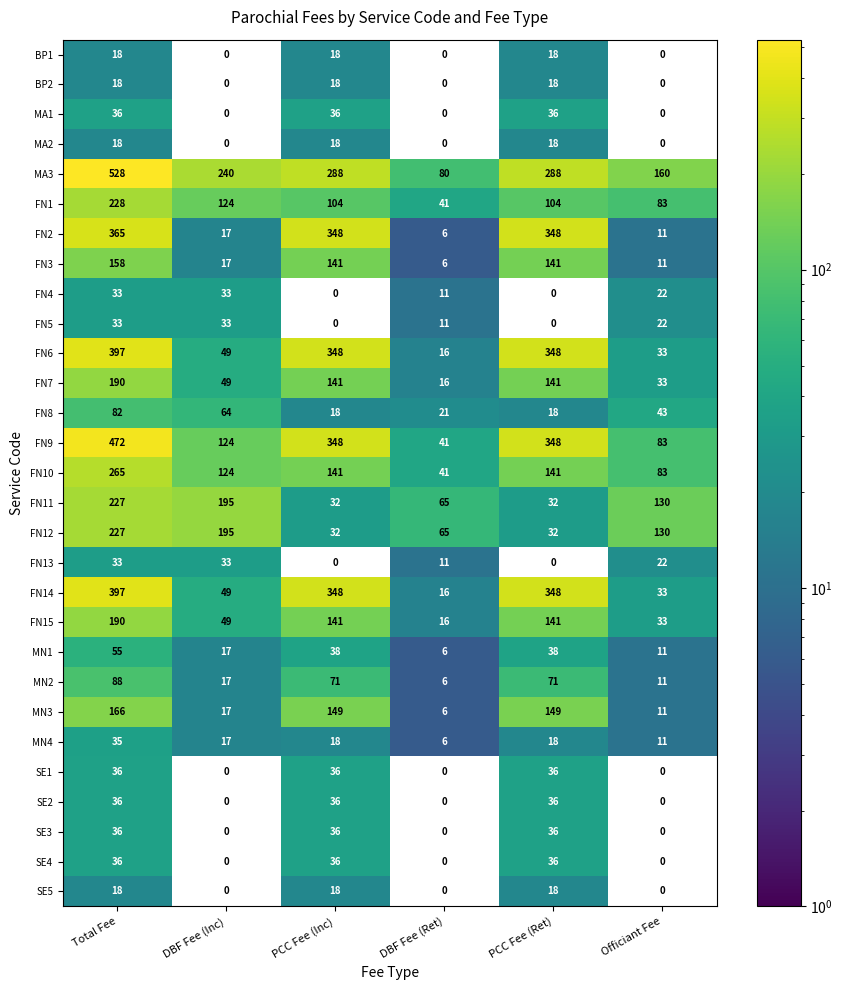

Is it true that FN1 equals 83 at Officiant Fee?

True